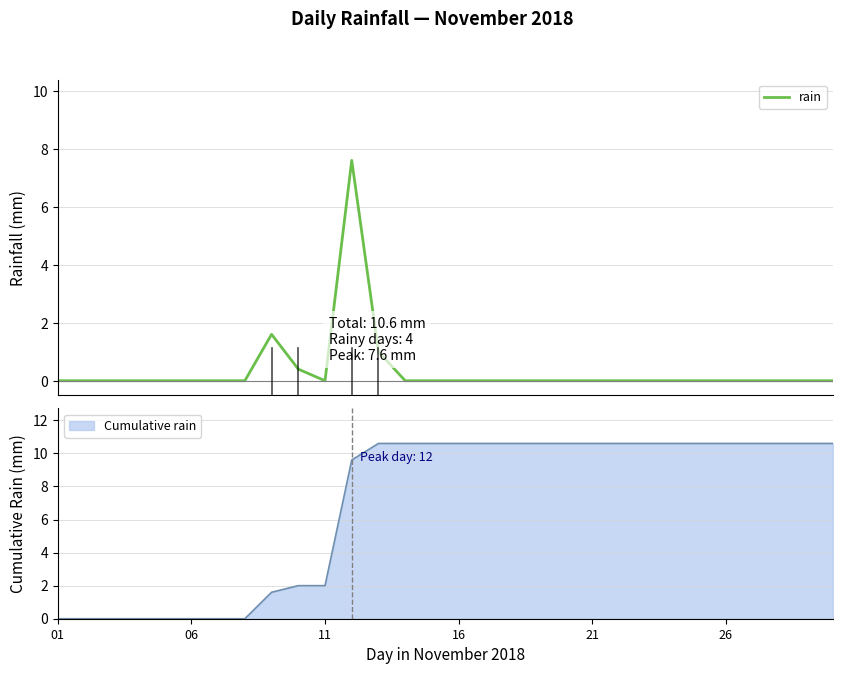

Is it true that the value at 24 is 5.1?

False